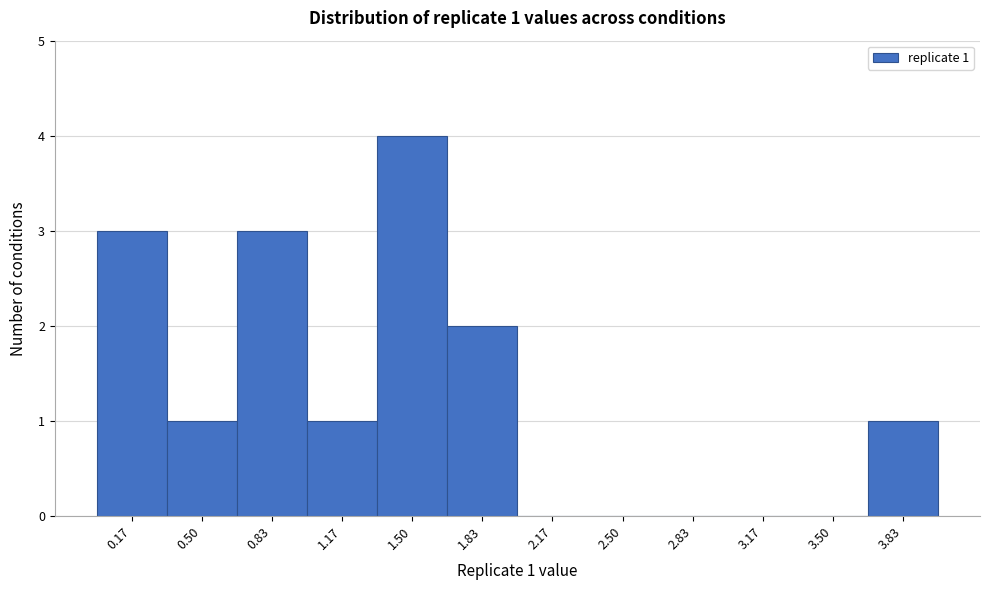

Which range on the x-axis has the tallest bar?

1.35 to 1.65